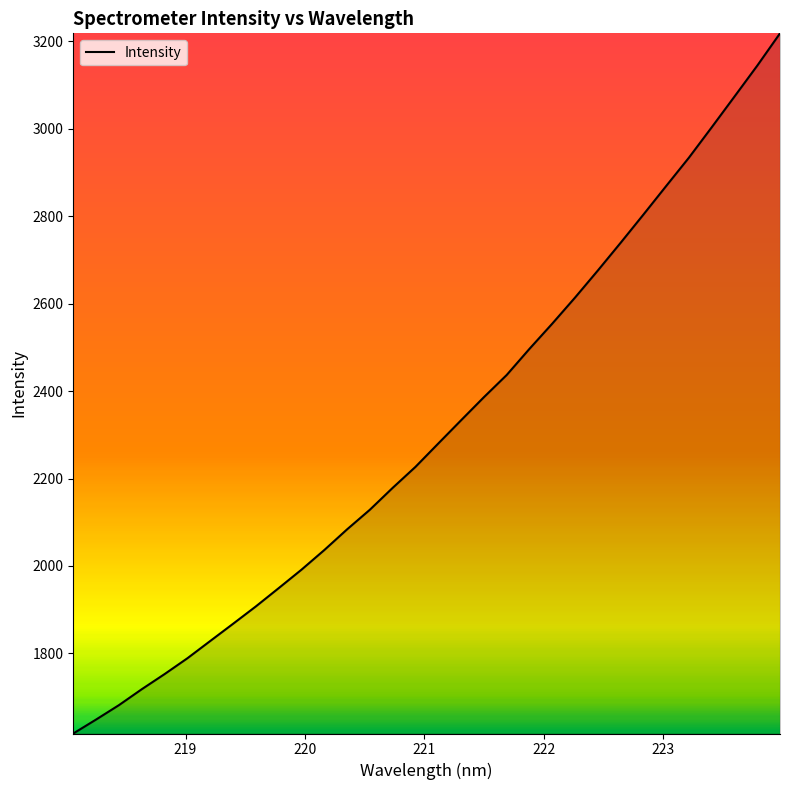

What is the minimum value shown in the chart?

1616.8